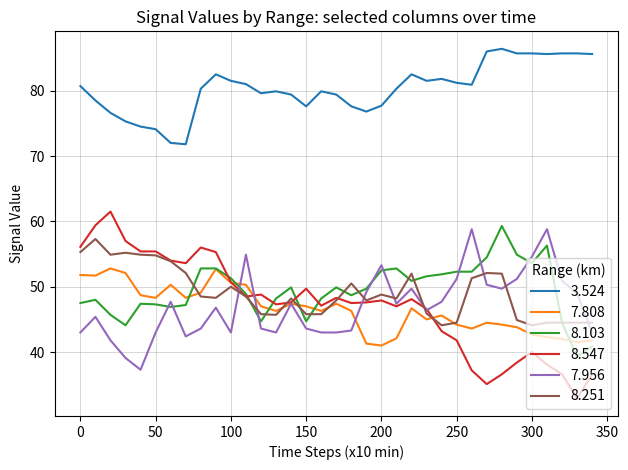

Which series has the largest total across all categories?

3.524